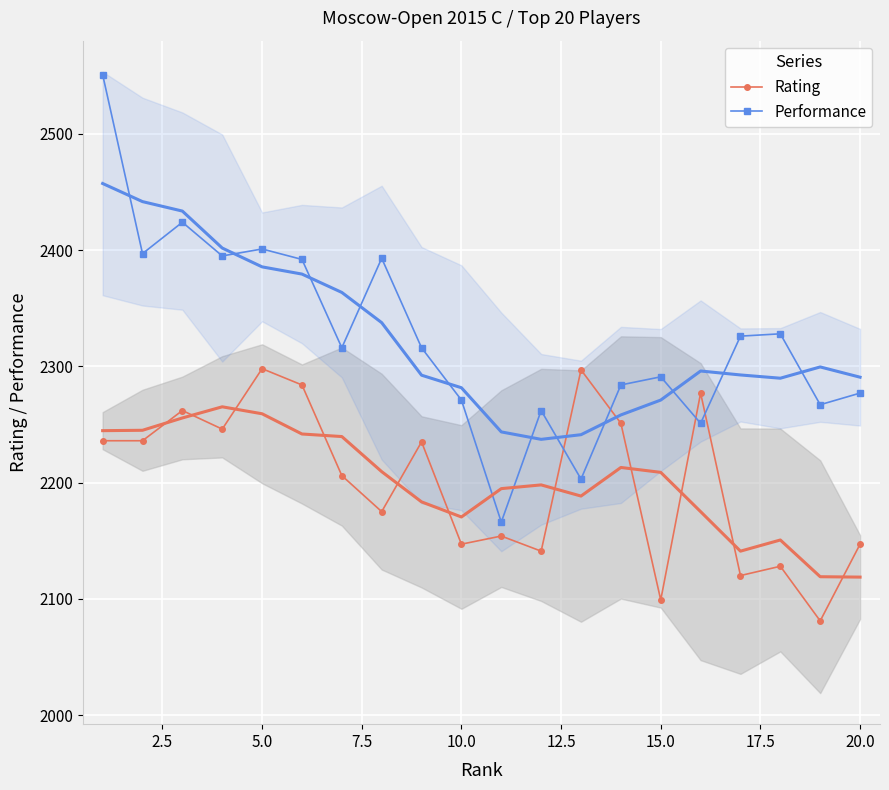

How many data points does each series have?

20